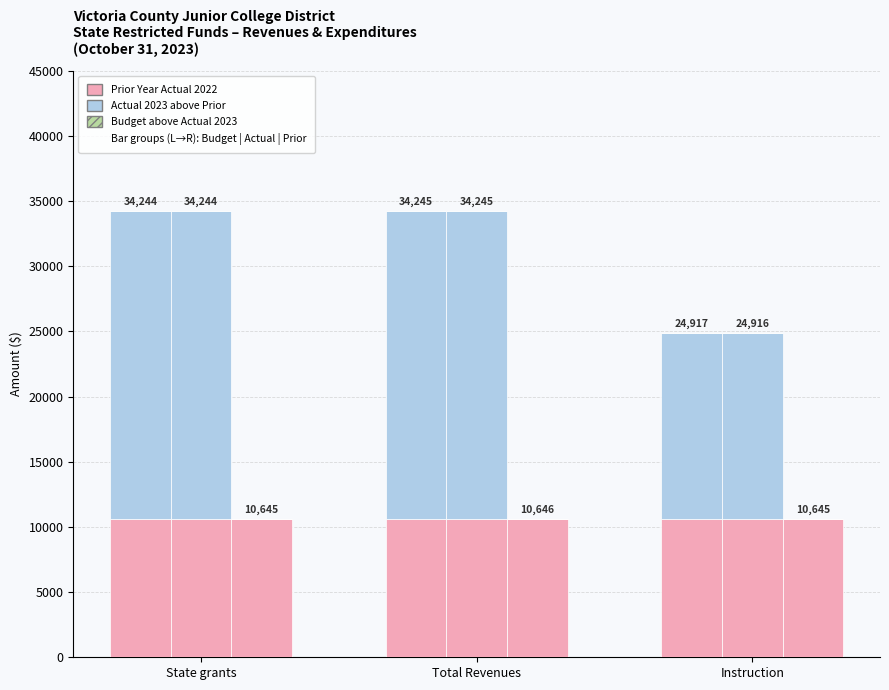

Reading left to right, list all the values displayed in this chart.

Adjusted Budget – Prior Year Actual 2022: State grants=10645.4	Total Revenues=10646.0	Instruction=10645.4
Adjusted Budget – Actual 2023 above Prior: State grants=23598.1	Total Revenues=23598.7	Instruction=14271.1
Adjusted Budget – Budget above Actual 2023: State grants=0.4	Total Revenues=0.2	Instruction=0.5